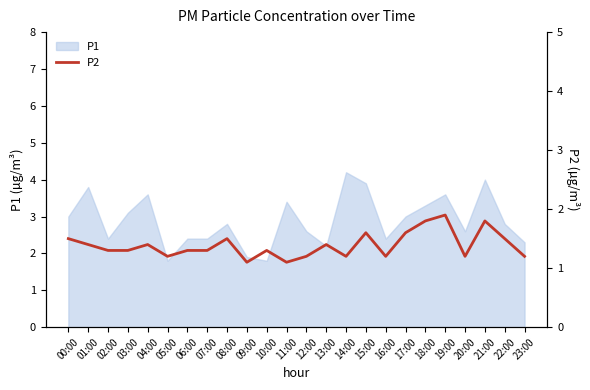

At which label does P1 first exceed 2?

00:00